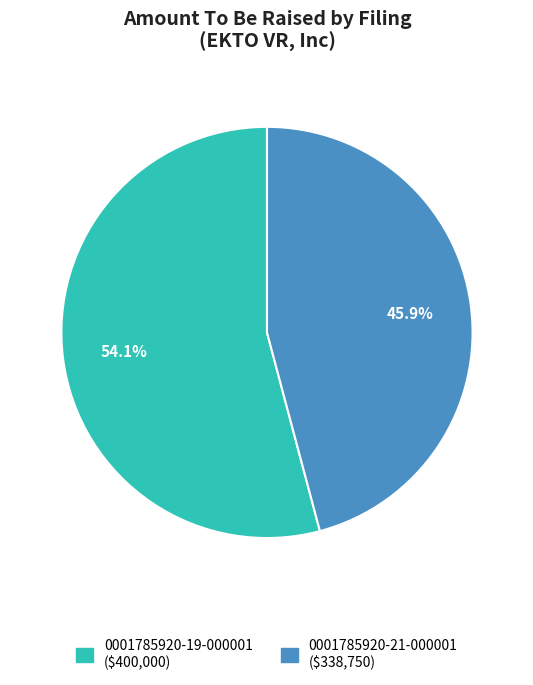

To the nearest percent, what percentage of the pie is 0001785920-19-000001?

54%